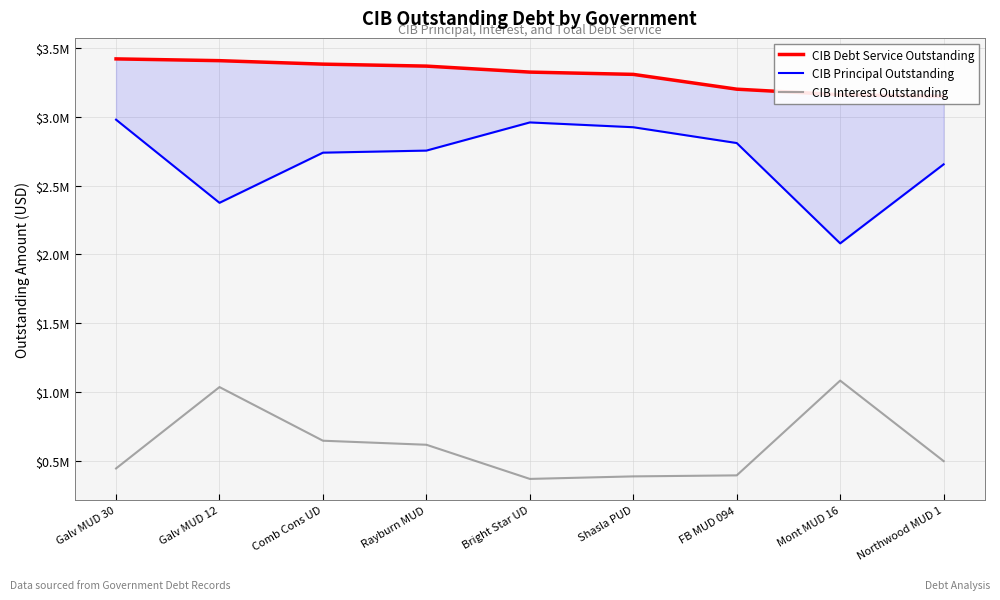

List the labels in order of CIB Principal Outstanding value, largest first.

Galv MUD 30, Bright Star UD, Shasla PUD, FB MUD 094, Rayburn MUD, Comb Cons UD, Northwood MUD 1, Galv MUD 12, Mont MUD 16